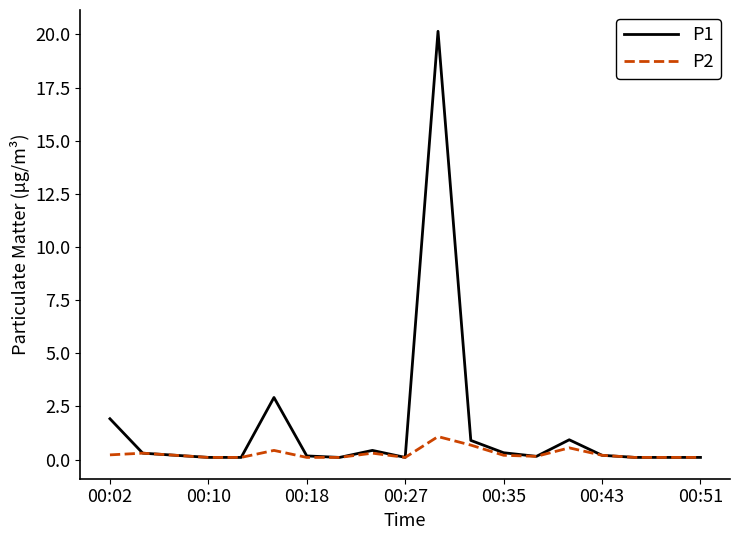

Which series has the largest range (max minus min)?

P1